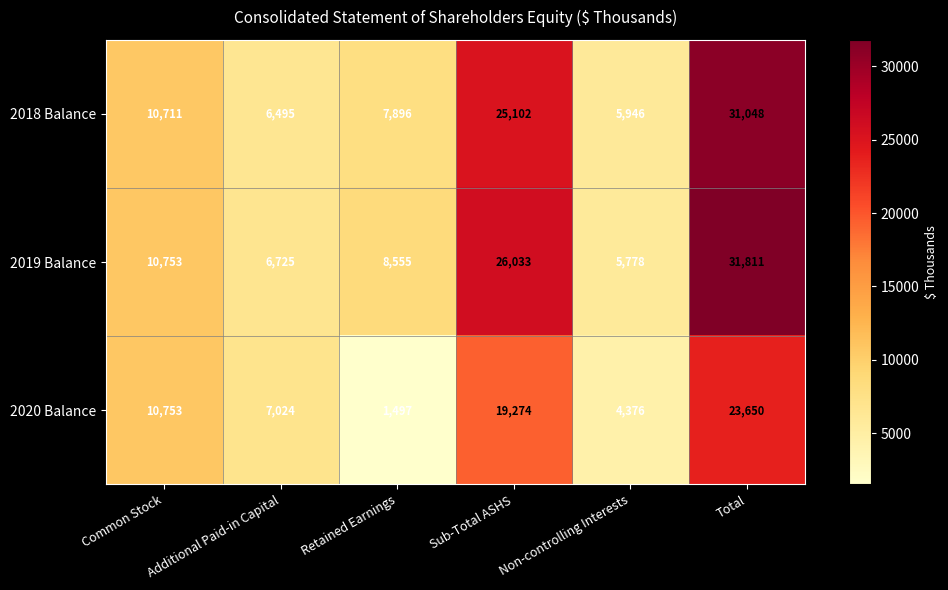

At which category is the sum across all series the highest?

Total